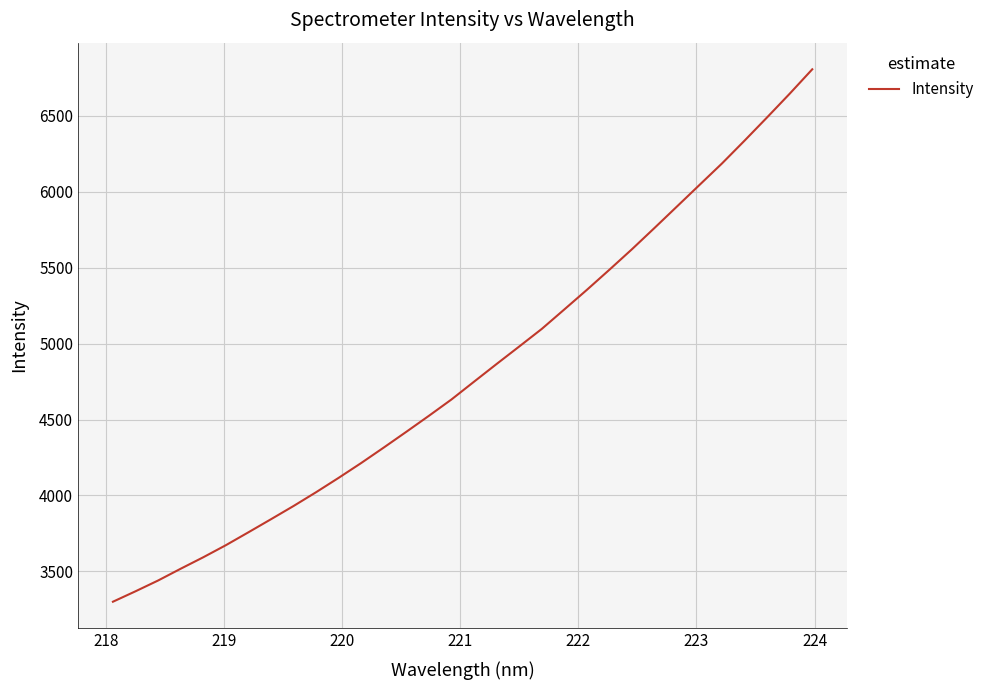

What is the smallest value displayed?

3300.4